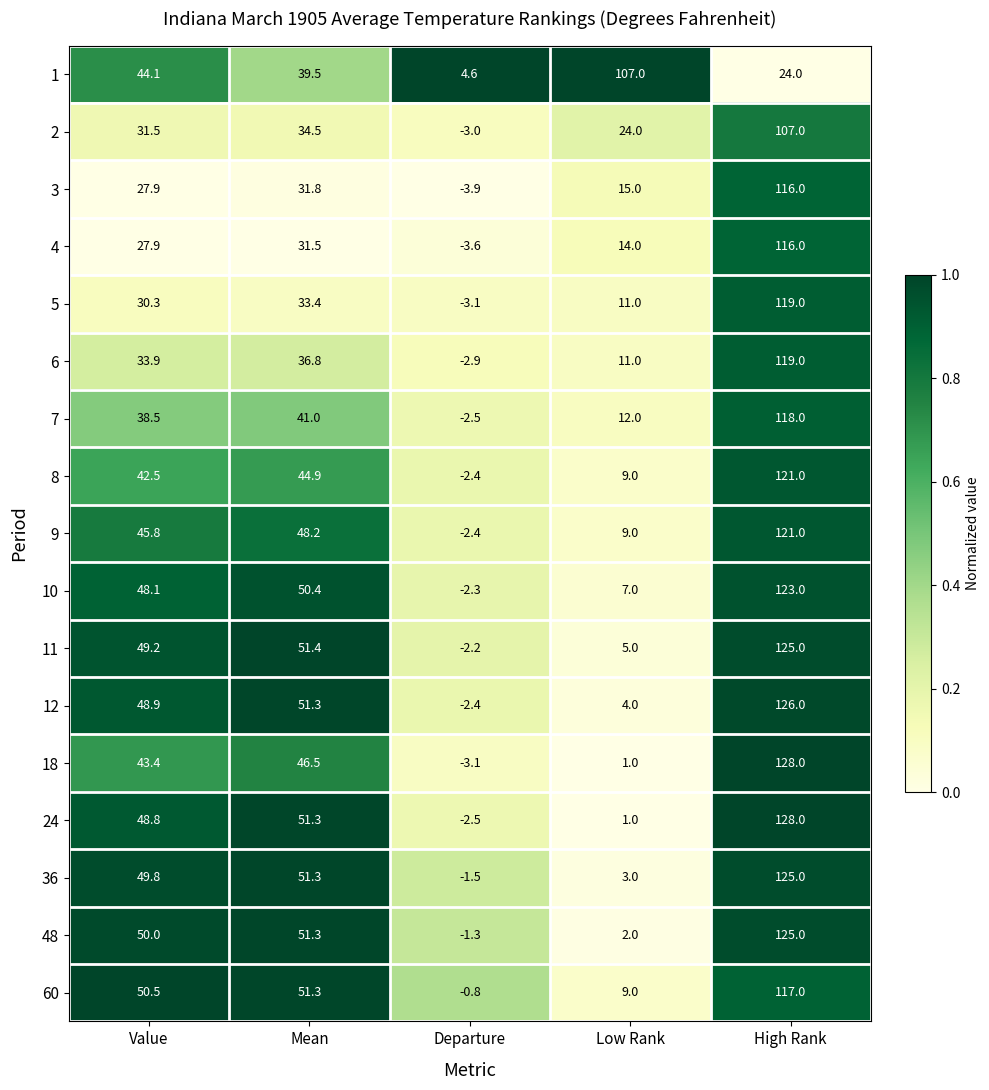

The value of 1 at High Rank is 39.1. True or false?

False